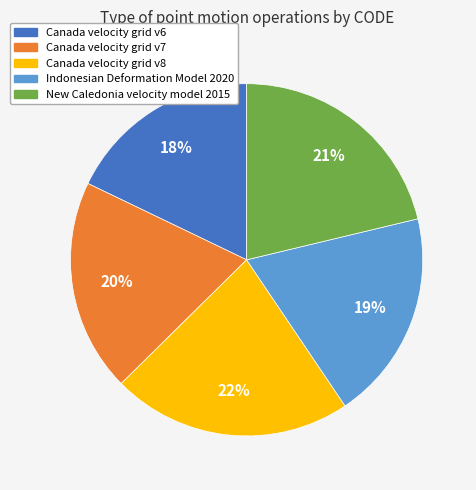

Between Canada velocity grid v6 and Canada velocity grid v7, which is larger?

Canada velocity grid v7